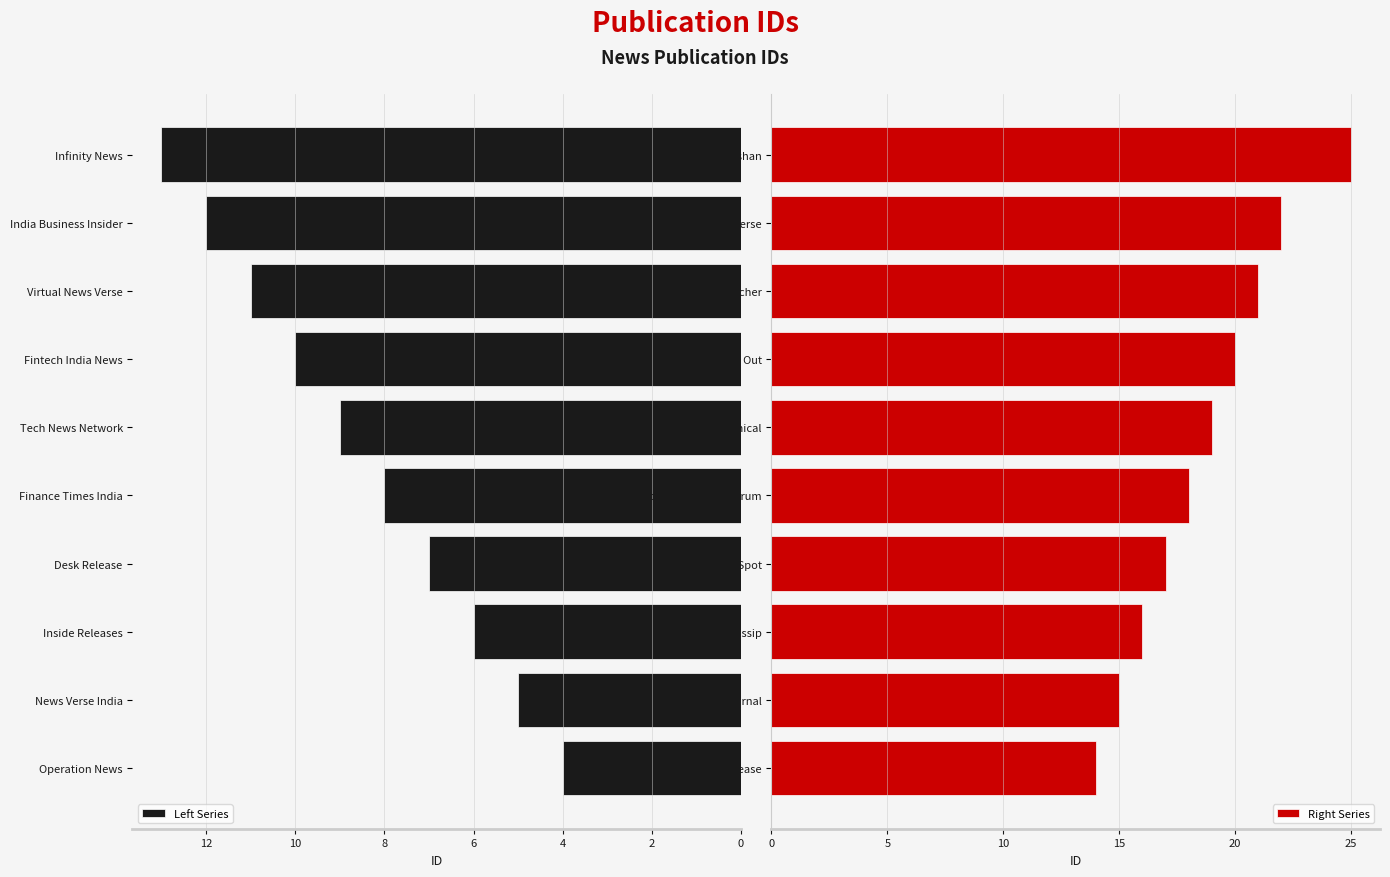

What is the sum of all Left Series values?

85